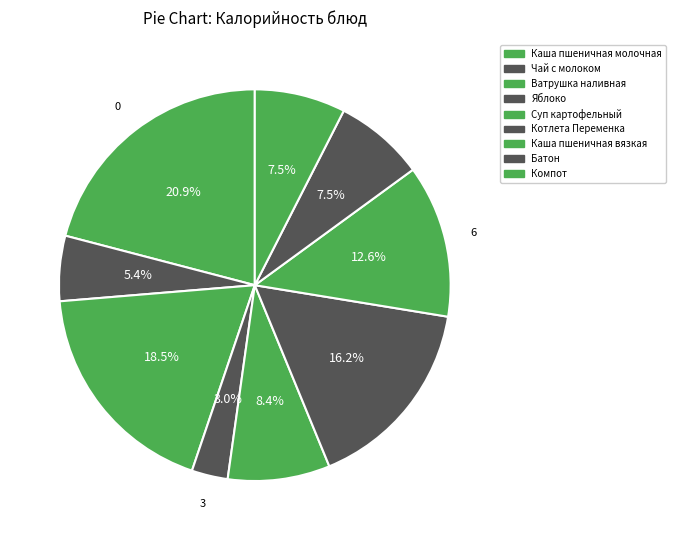

How many segments does this pie chart have?

9